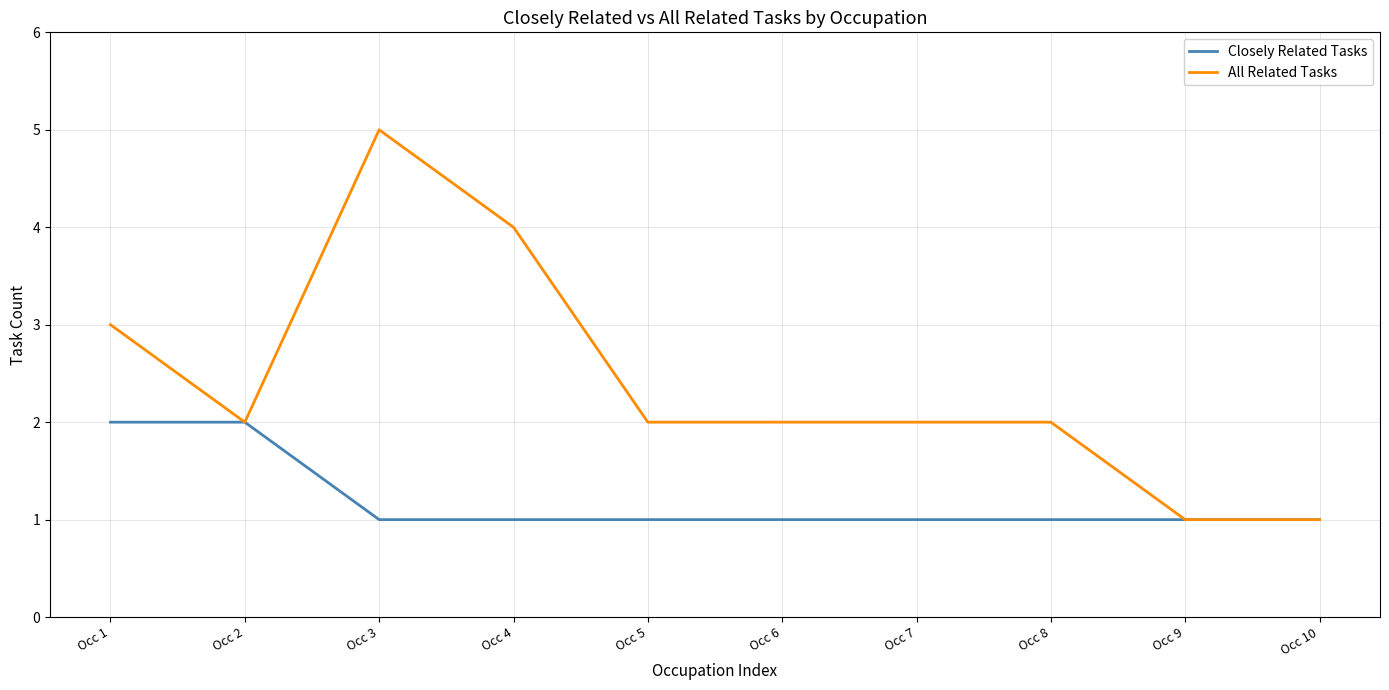

Is the value of All Related Tasks at Occ 1 greater than the value of Closely Related Tasks at Occ 3?

Yes